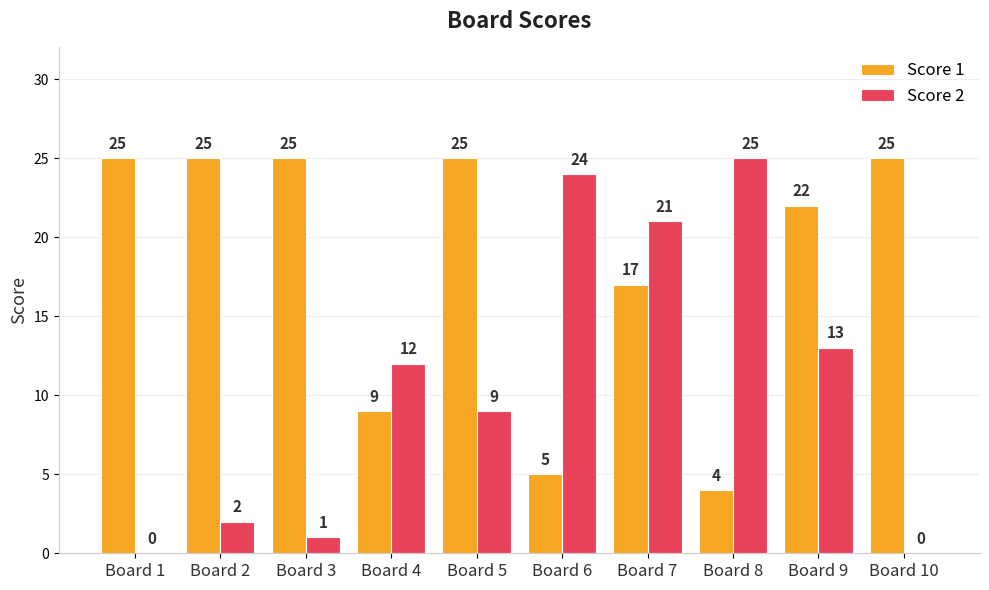

Is it true that Score 2 equals 6 at Board 7?

False